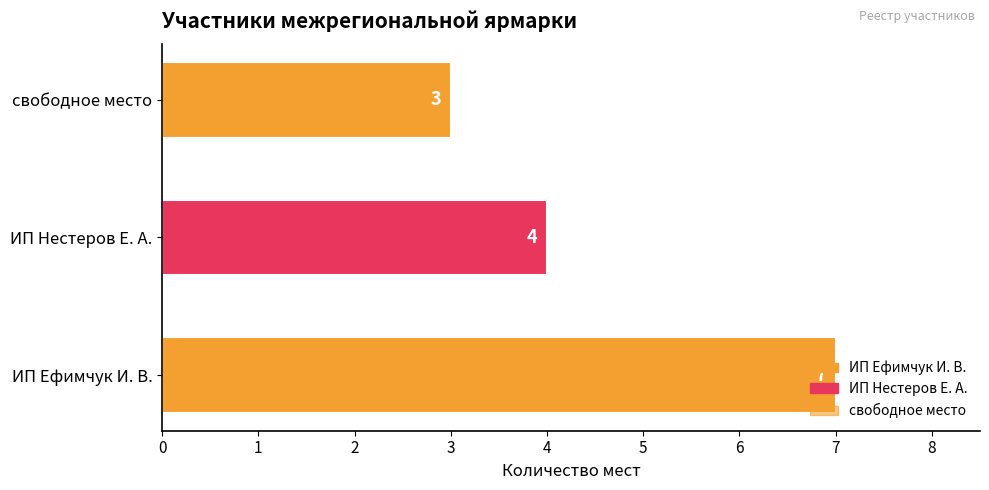

What is the difference between the second highest and minimum values?

1